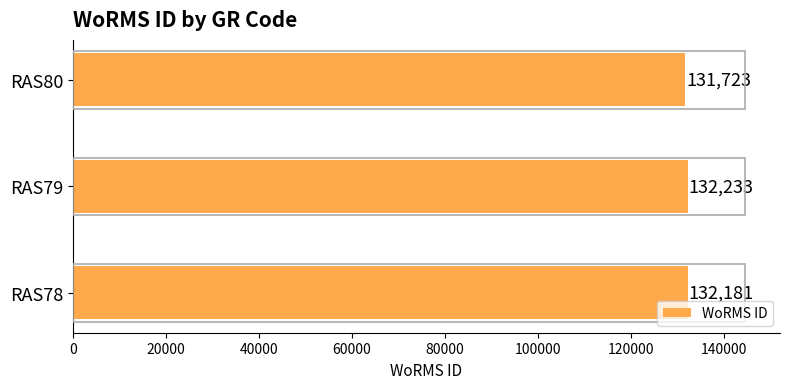

Are the bars grouped side by side (vs. stacked)?

No